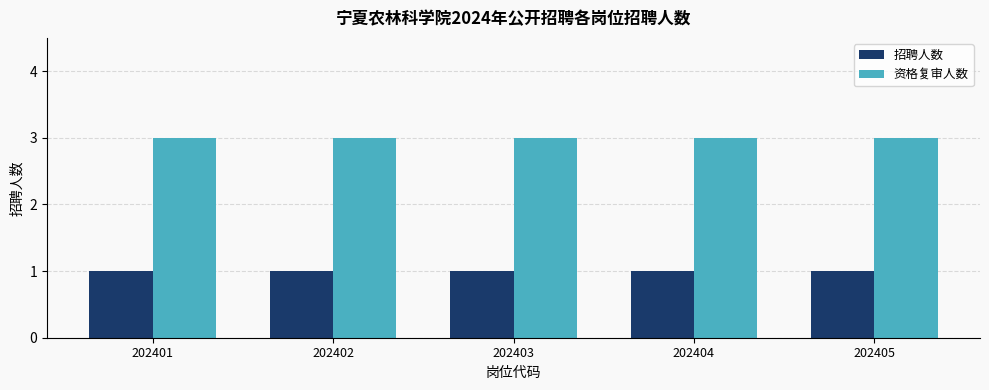

Is the value of 招聘人数 at 202405 greater than the value of 资格复审人数 at 202401?

No